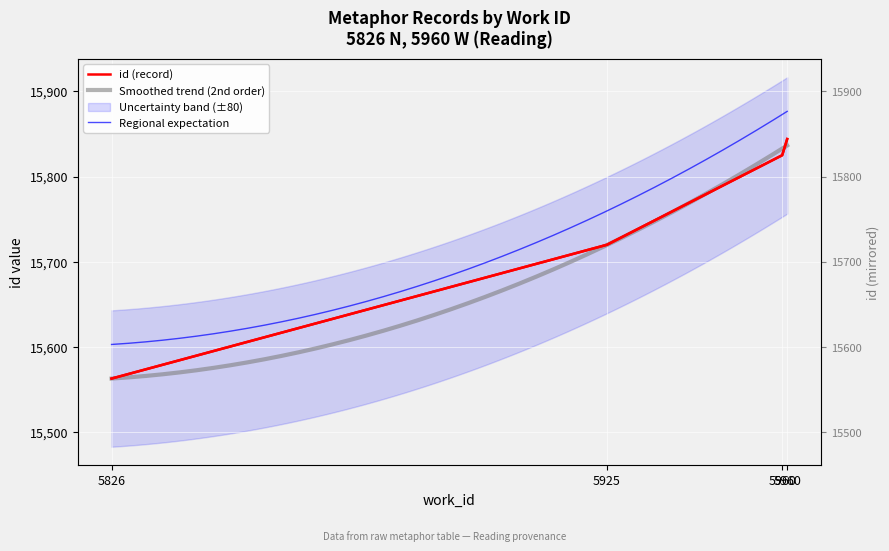

At which label does the data first exceed 15825?

5960